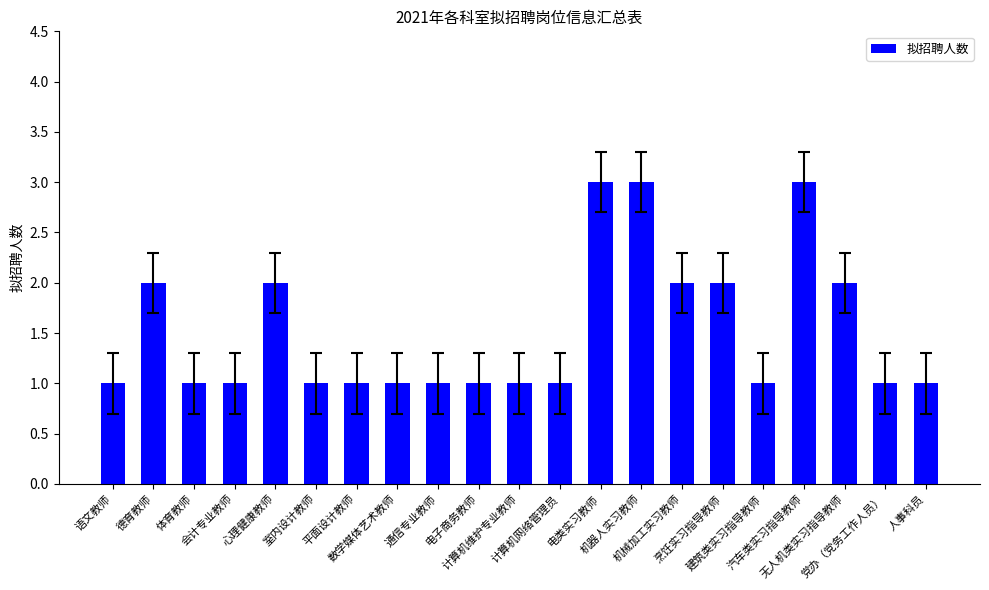

Reading left to right, extract all data points from this chart.

语文教师=1	德育教师=2	体育教师=1	会计专业教师=1	心理健康教师=2	室内设计教师=1	平面设计教师=1	数学媒体艺术教师=1	通信专业教师=1	电子商务教师=1	计算机维护专业教师=1	计算机网络管理员=1	电类实习教师=3	机器人实习教师=3	机械加工实习教师=2	烹饪实习指导教师=2	建筑类实习指导教师=1	汽车类实习指导教师=3	无人机类实习指导教师=2	党办（党务工作人员）=1	人事科员=1